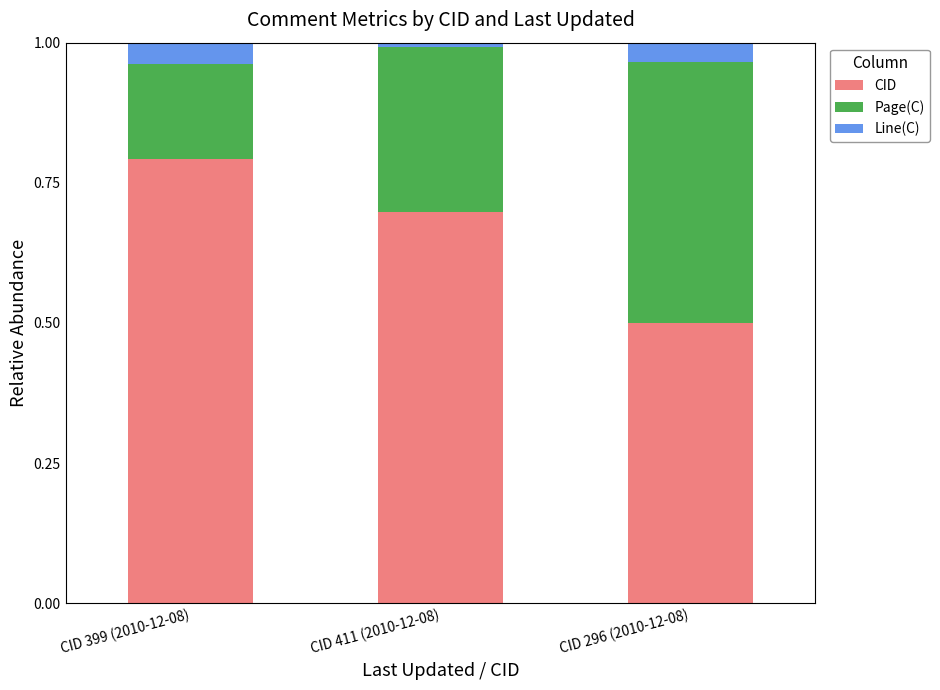

The value of CID at CID 399 (2010-12-08) is 0.4. True or false?

False